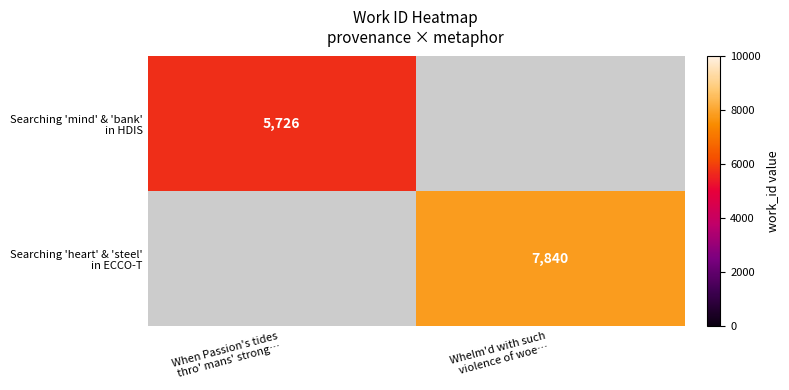

Between When Passion's tides thro' mans' strong… and Whelm'd with such violence of woe…, which series saw the biggest shift?

Searching 'heart' & 'steel' in ECCO-T